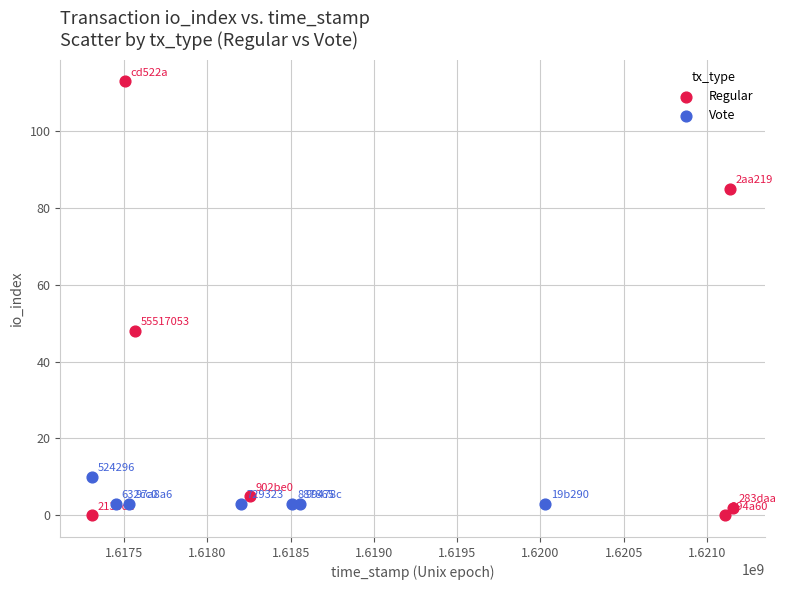

Which series has the widest spread of Y values?

Regular